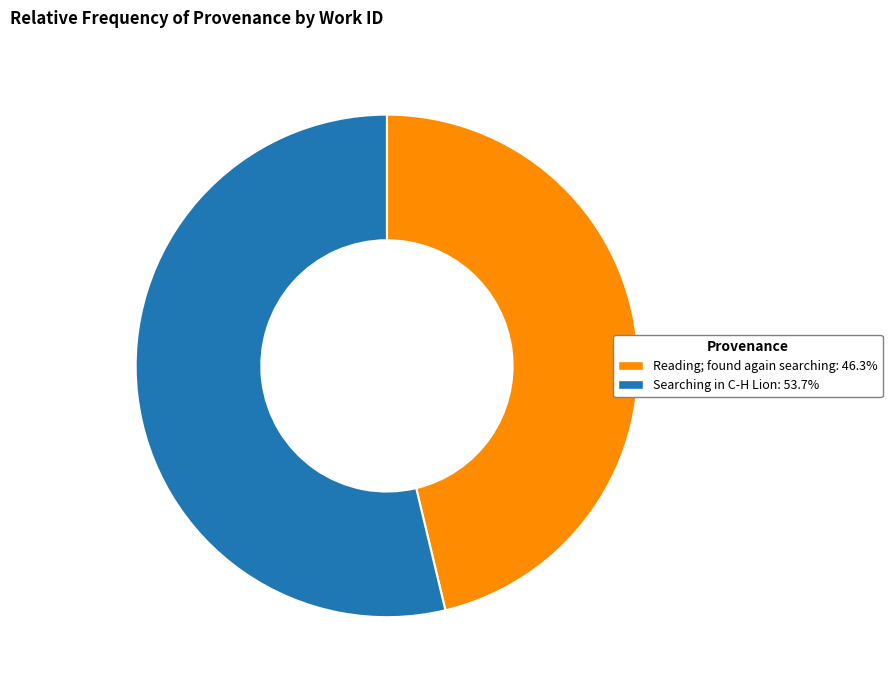

How many slices are in this pie chart?

2